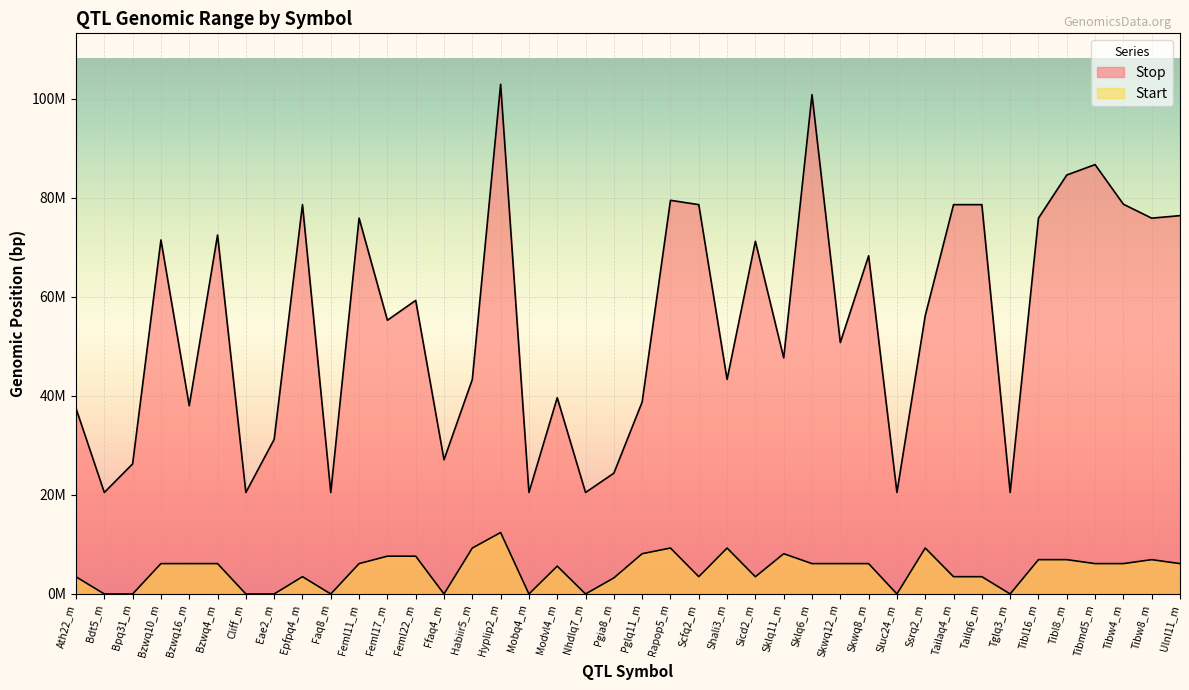

How many lines are shown in the chart?

2